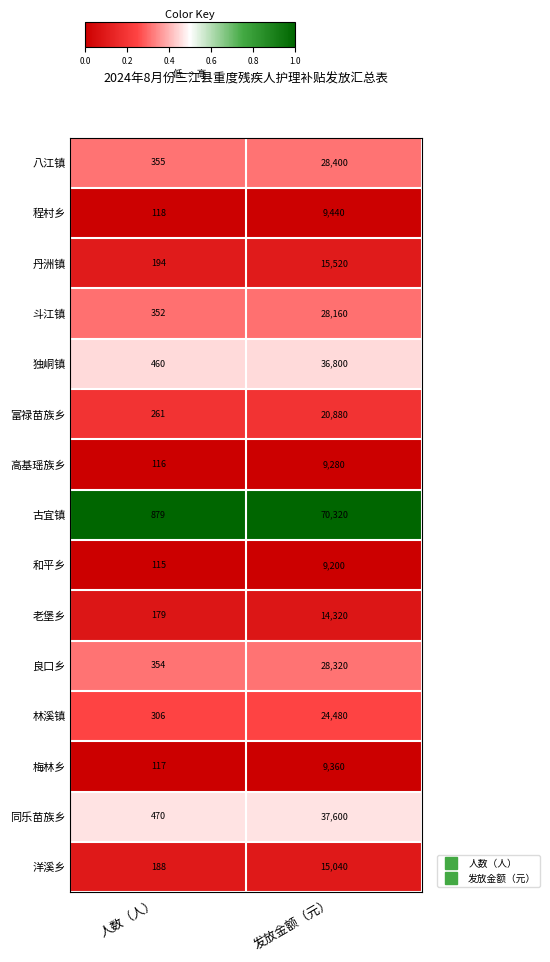

At which label is 良口乡 closest to 14337?

人数（人）